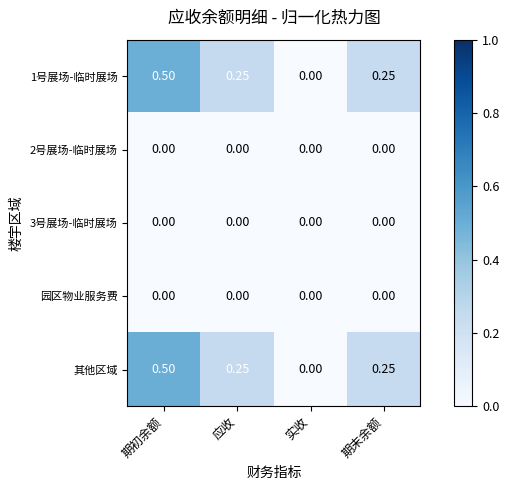

Which category has the highest value in the 其他区域 series?

期初余额